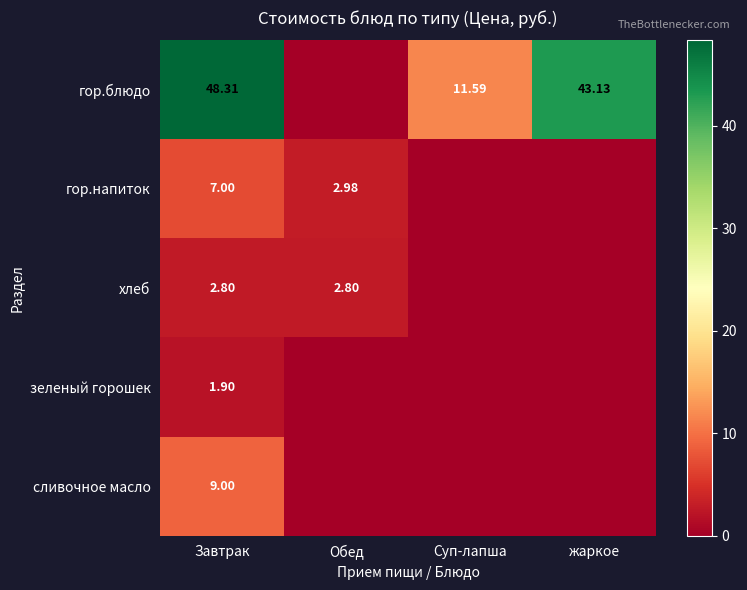

At Завтрак, list the series in order from largest to smallest.

гор.блюдо, сливочное масло, гор.напиток, хлеб, зеленый горошек